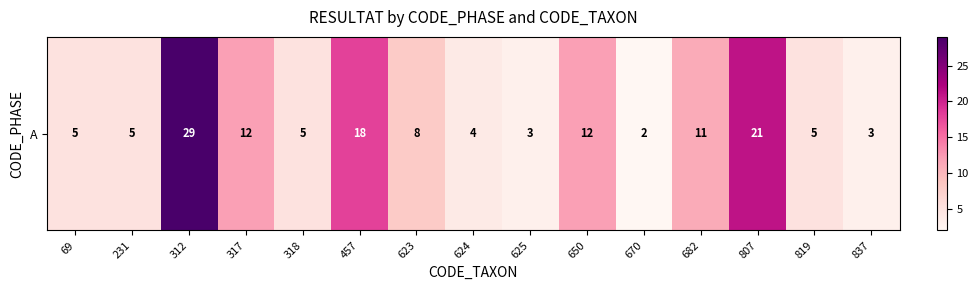

What is the average value?

10